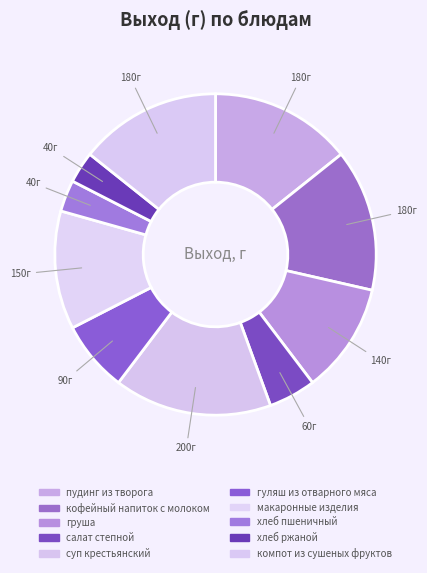

How many slices are in this pie chart?

10